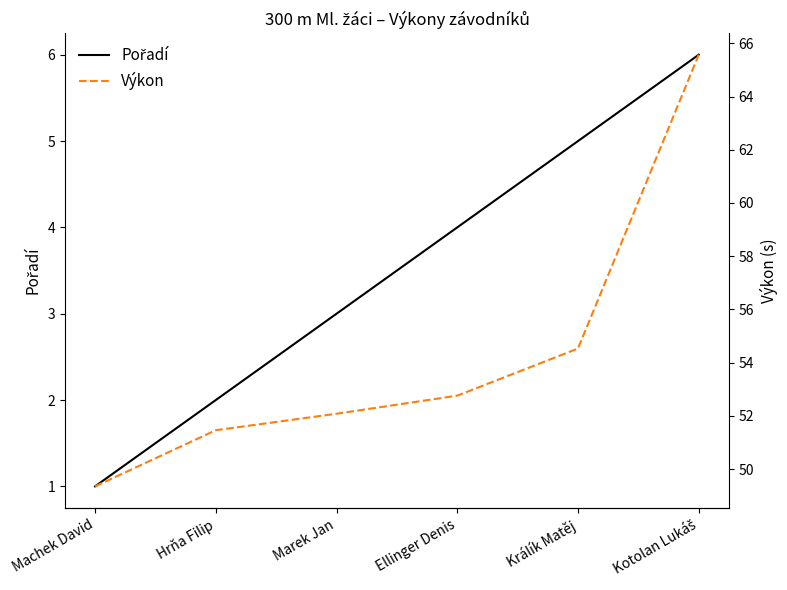

How many values in the Pořadí series are below 4?

3